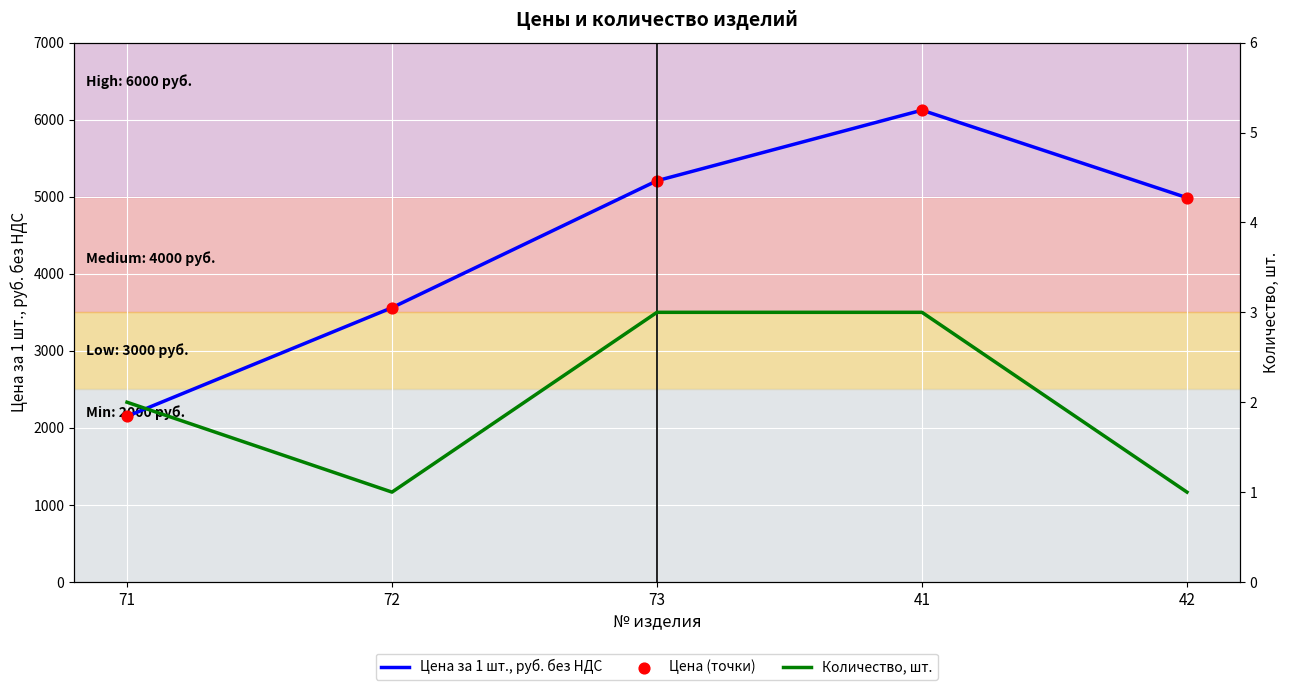

Which series has the largest total across all categories?

Цена за 1 шт., руб. без НДС